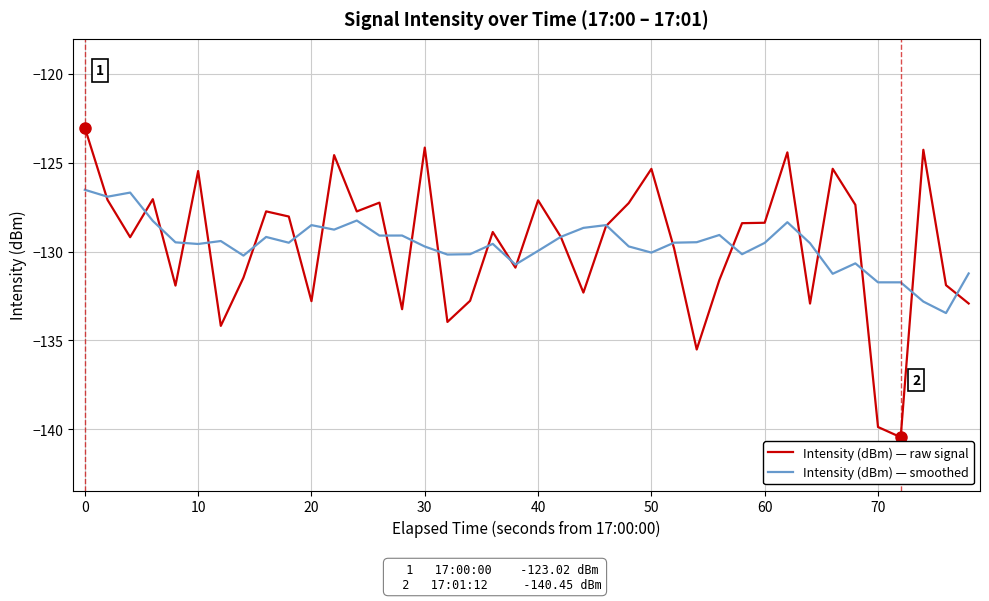

In Intensity (dBm) — smoothed, how many points are lower than both neighbors (excluding endpoints)?

13